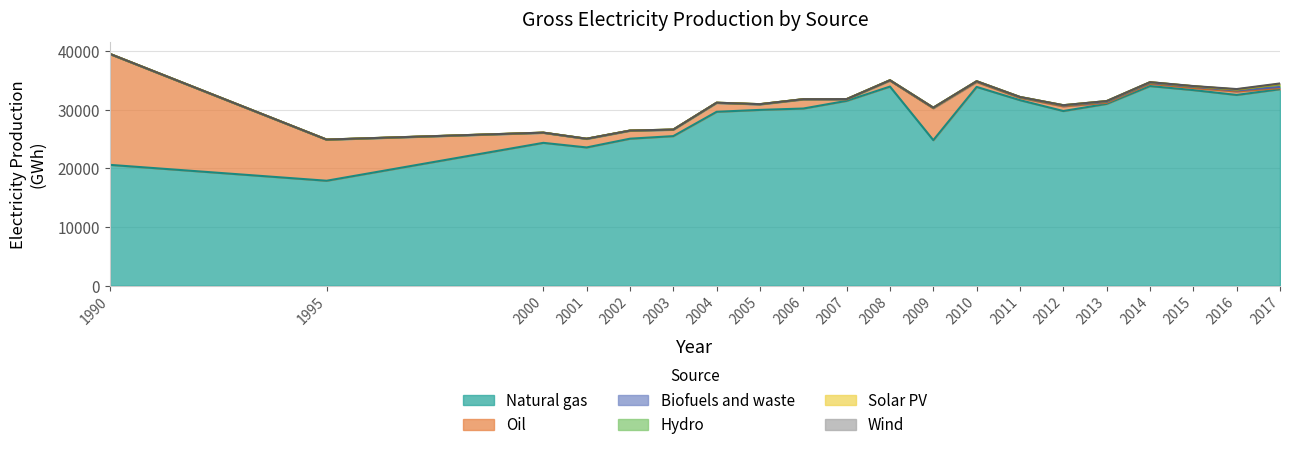

True or false: Hydro and Solar PV intersect in this chart.

False